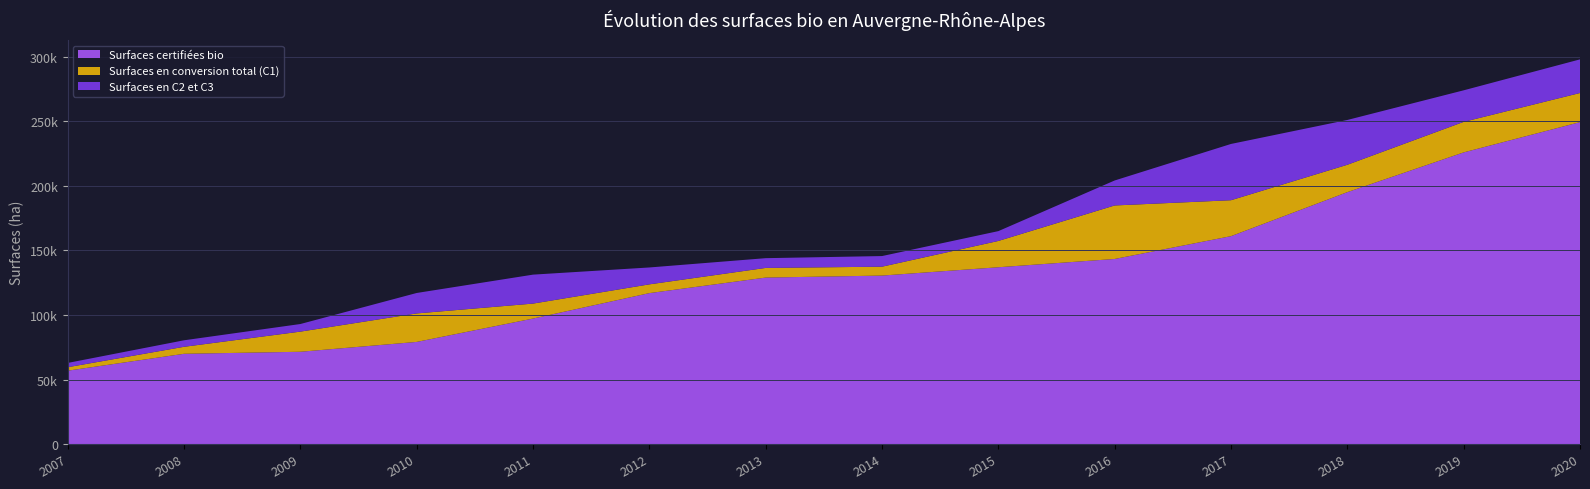

Reading left to right, extract all data points from this chart.

Surfaces certifiées bio: 2007=56843.9	2008=69930.4	2009=71502.6	2010=79135.4	2011=97237.3	2012=116952.1	2013=128998.0	2014=130548.0	2015=137000.0	2016=143423.1	2017=161101.0	2018=195203.3	2019=226016.1	2020=249477.1
Surfaces en conversion total (C1): 2007=2678.8	2008=5417.5	2009=15604.8	2010=22077.2	2011=11600.3	2012=6793.3	2013=7481.8	2014=6890.5	2015=20378.0	2016=41466.7	2017=27849.1	2018=21222.2	2019=23658.7	2020=22571.5
Surfaces en C2 et C3: 2007=3317.0	2008=5044.0	2009=5895.6	2010=15846.1	2011=22438.3	2012=13087.7	2013=7558.5	2014=8233.7	2015=7623.3	2016=19362.2	2017=43607.1	2018=34717.8	2019=24455.6	2020=26060.6